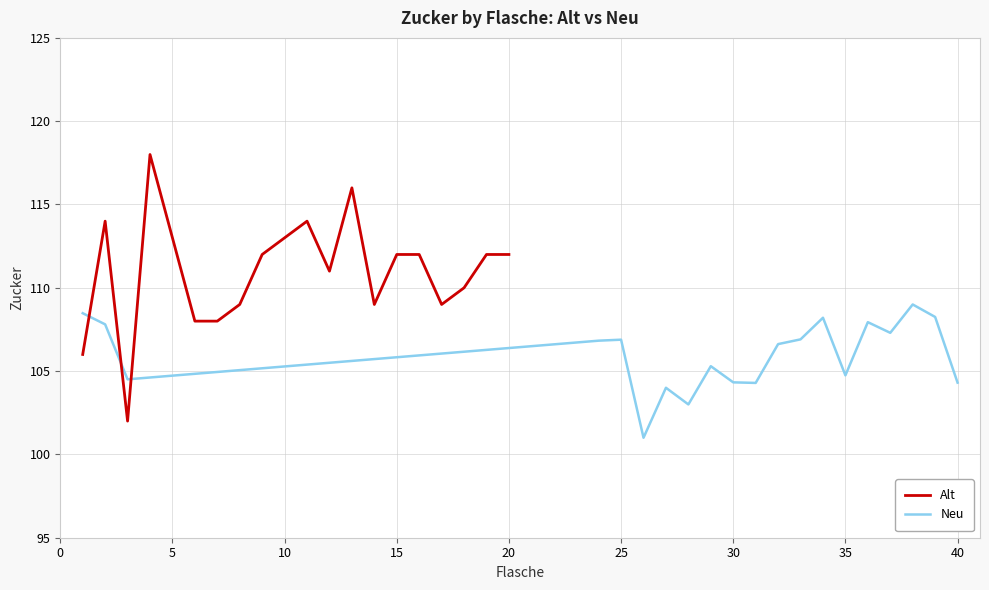

The Alt series shows 112 at 20. True or false?

True